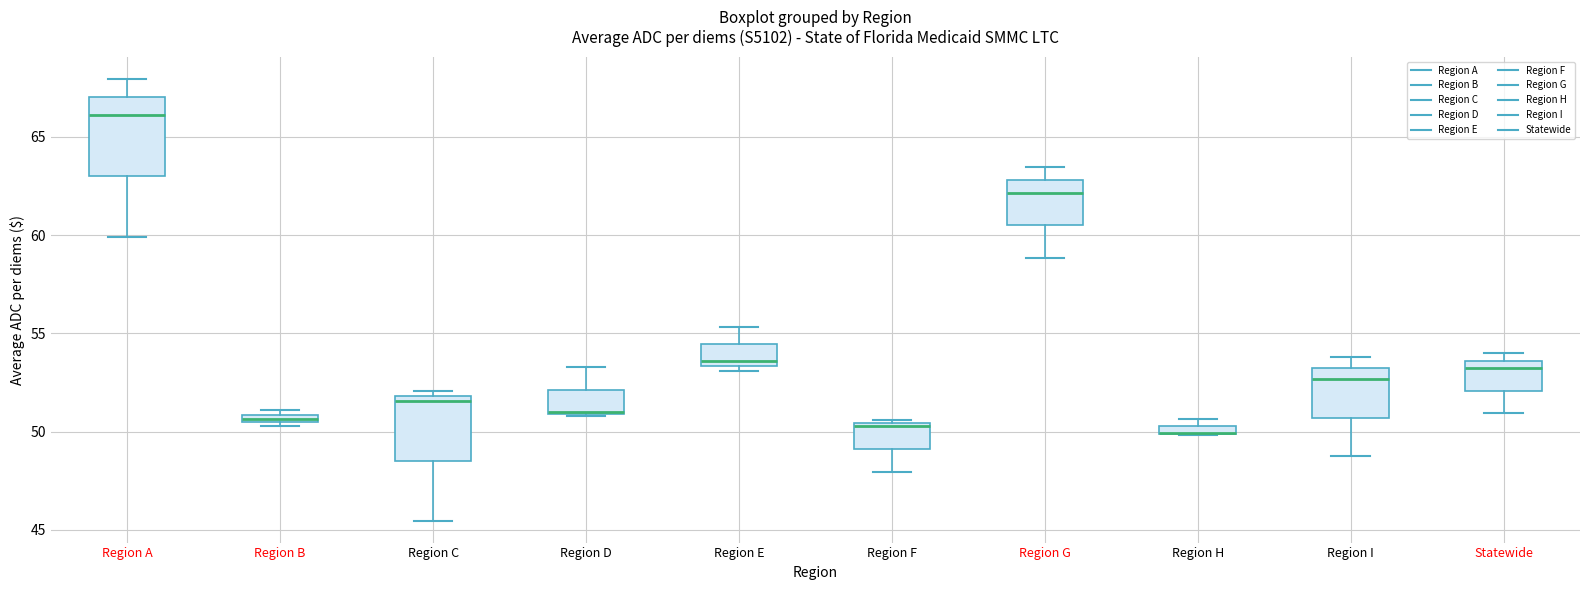

Comparing the boxes themselves (not the whiskers), which one is the tallest?

Region A